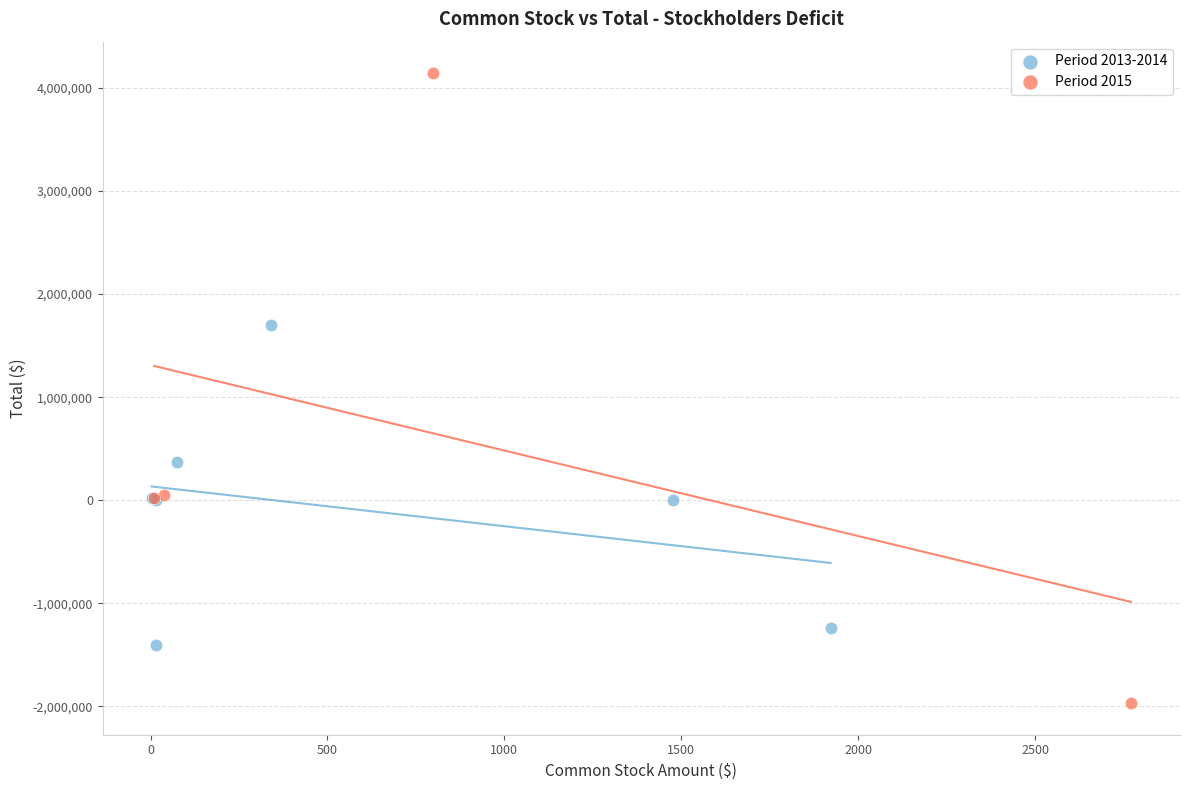

Which series has the widest spread of Y values?

Period 2015